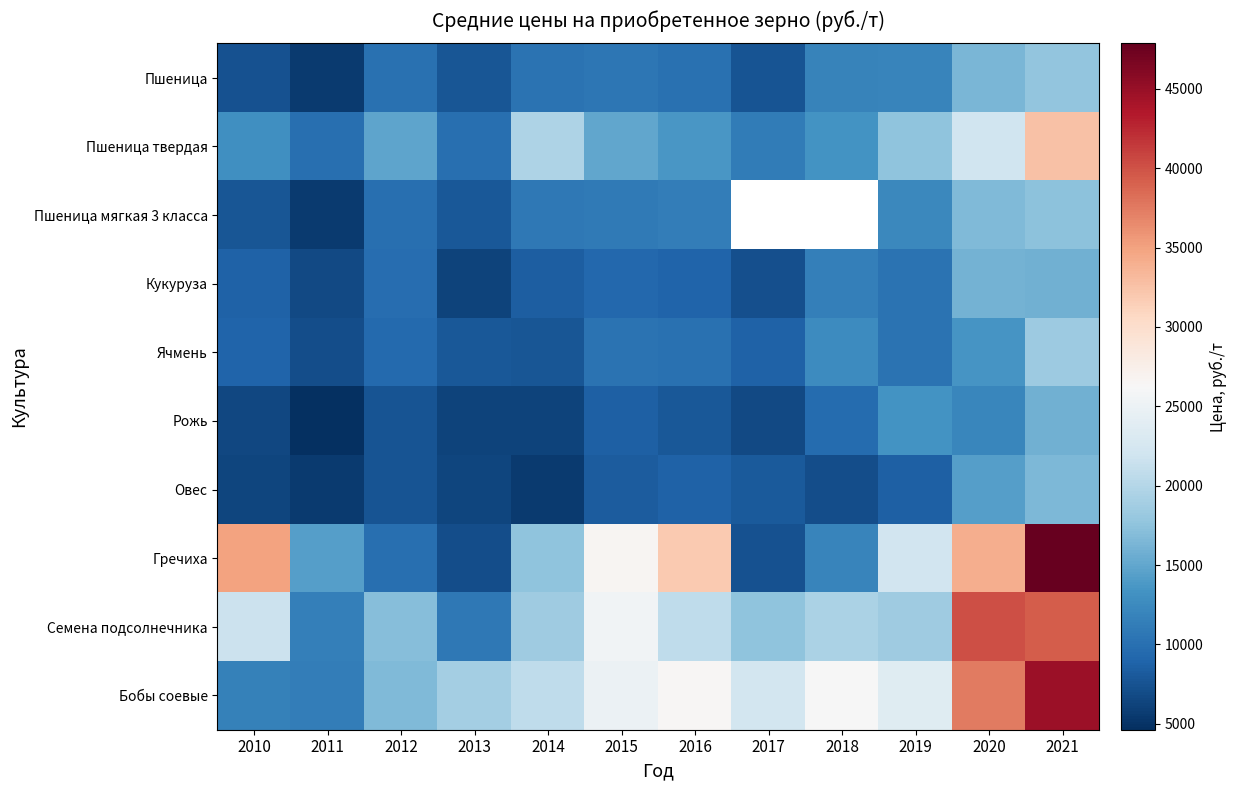

At 2012, list the series in order from smallest to largest.

Рожь, Овес, Ячмень, Кукуруза, Гречиха, Пшеница мягкая 3 класса, Пшеница, Пшеница твердая, Бобы соевые, Семена подсолнечника